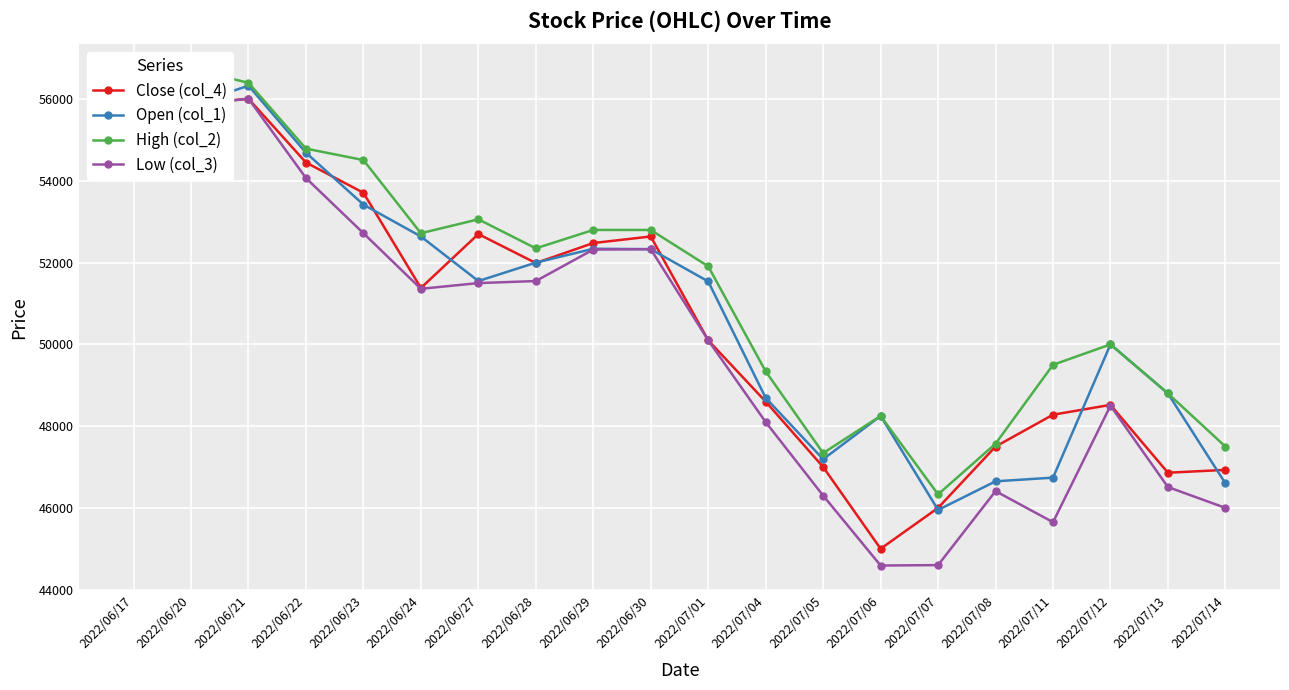

Does the chart display data point markers on the line(s)?

Yes